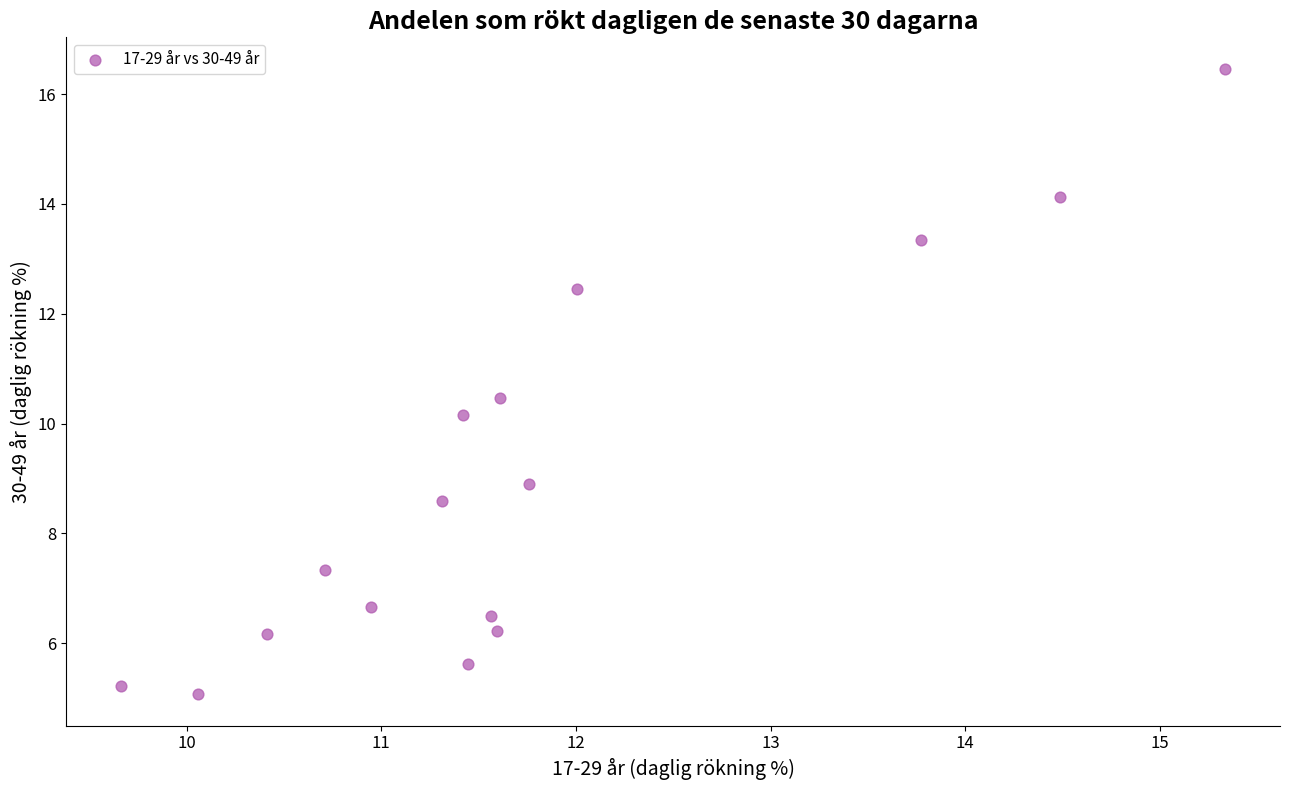

What Y value in the scatter plot is closest to 10?

10.2